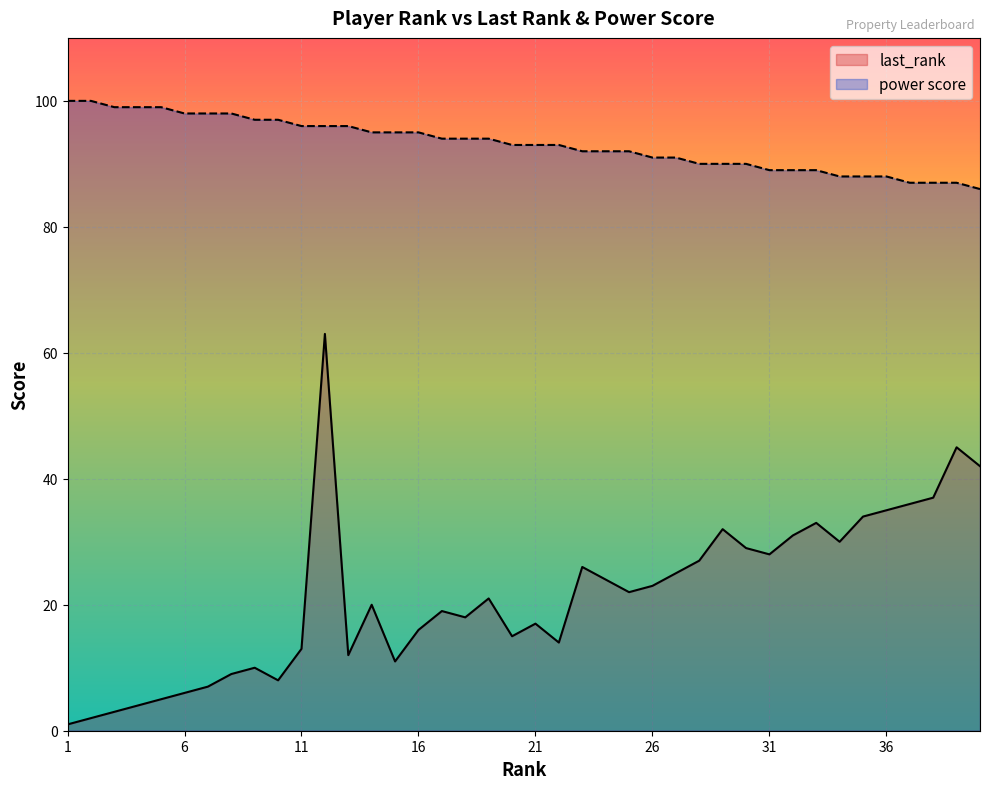

Between 12 and 21, which series saw the biggest shift?

last_rank